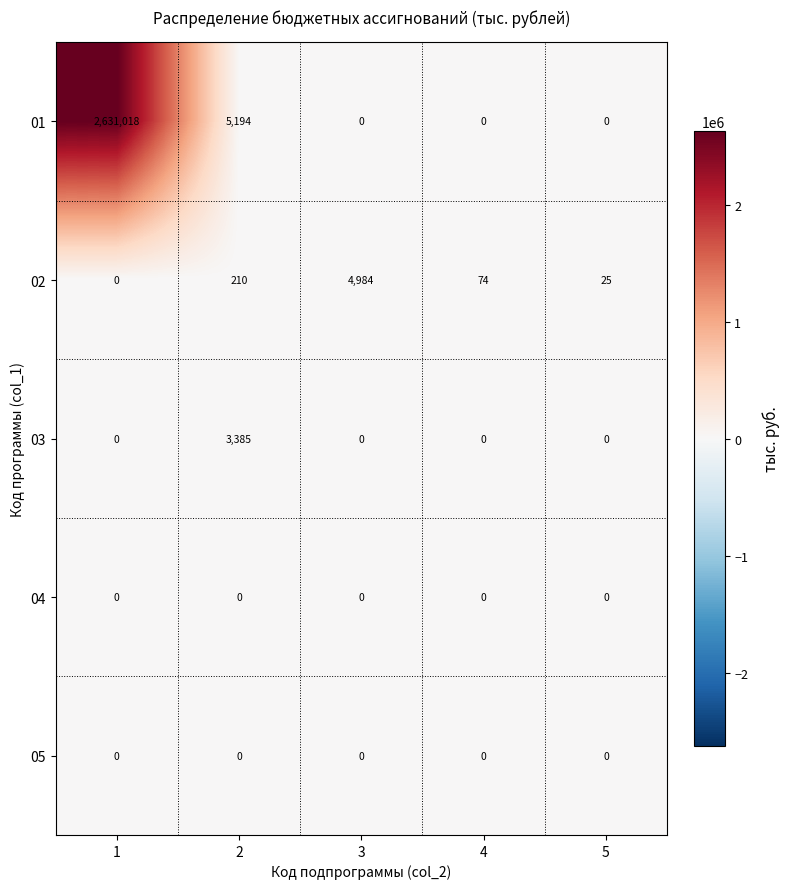

How many distinct data groups are displayed?

5